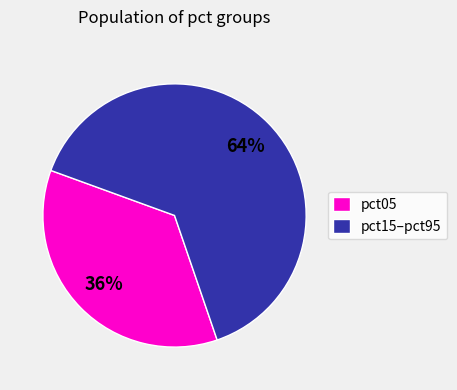

Between pct15–pct95 and pct05, which is larger?

pct15–pct95